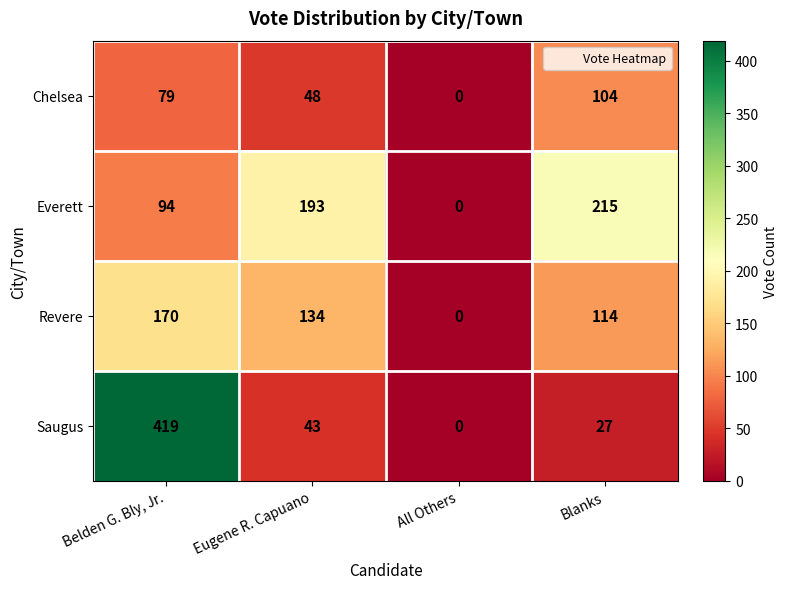

What is the total value across all series at Blanks?

460